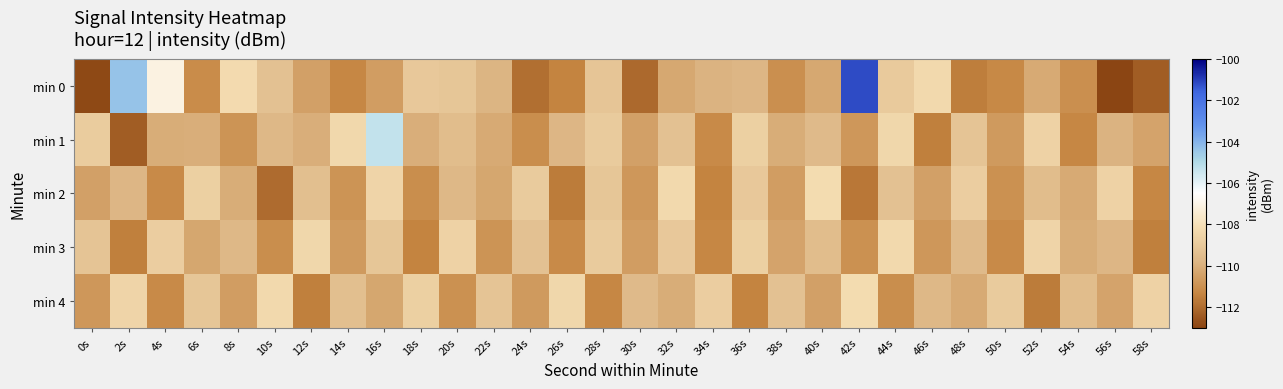

Reading left to right, extract all data points from this chart.

min 0: 0s=-112.9	2s=-104.4	4s=-107.1	6s=-111.1	8s=-108.3	10s=-109.3	12s=-110.5	14s=-111.3	16s=-110.6	18s=-109.0	20s=-109.1	22s=-109.8	24s=-111.9	26s=-111.4	28s=-109.1	30s=-112.0	32s=-110.2	34s=-109.9	36s=-109.8	38s=-111.1	40s=-110.2	42s=-101.2	44s=-109.0	46s=-108.3	48s=-111.5	50s=-111.2	52s=-110.2	54s=-111.1	56s=-113.0	58s=-112.4
min 1: 0s=-108.8	2s=-112.4	4s=-110.1	6s=-110.0	8s=-110.9	10s=-109.7	12s=-110.0	14s=-108.4	16s=-105.3	18s=-110.0	20s=-109.5	22s=-110.2	24s=-111.1	26s=-109.8	28s=-108.9	30s=-110.5	32s=-109.3	34s=-111.2	36s=-108.7	38s=-110.1	40s=-109.6	42s=-110.8	44s=-108.4	46s=-111.5	48s=-109.2	50s=-110.7	52s=-108.6	54s=-111.3	56s=-109.9	58s=-110.4
min 2: 0s=-110.5	2s=-109.8	4s=-111.2	6s=-108.7	8s=-110.1	10s=-112.0	12s=-109.4	14s=-110.9	16s=-108.5	18s=-111.1	20s=-109.7	22s=-110.3	24s=-108.9	26s=-111.6	28s=-109.1	30s=-110.8	32s=-108.3	34s=-111.4	36s=-109.0	38s=-110.6	40s=-108.2	42s=-111.7	44s=-109.3	46s=-110.5	48s=-108.8	50s=-111.0	52s=-109.5	54s=-110.2	56s=-108.6	58s=-111.3
min 3: 0s=-109.2	2s=-111.5	4s=-108.8	6s=-110.3	8s=-109.7	10s=-111.1	12s=-108.4	14s=-110.7	16s=-109.1	18s=-111.4	20s=-108.6	22s=-110.9	24s=-109.3	26s=-111.2	28s=-108.9	30s=-110.6	32s=-109.0	34s=-111.3	36s=-108.7	38s=-110.4	40s=-109.5	42s=-111.0	44s=-108.3	46s=-110.8	48s=-109.6	50s=-111.2	52s=-108.5	54s=-110.1	56s=-109.8	58s=-111.5
min 4: 0s=-110.8	2s=-108.5	4s=-111.2	6s=-109.1	8s=-110.6	10s=-108.3	12s=-111.5	14s=-109.4	16s=-110.3	18s=-108.7	20s=-111.0	22s=-109.2	24s=-110.7	26s=-108.4	28s=-111.3	30s=-109.6	32s=-110.1	34s=-108.8	36s=-111.4	38s=-109.3	40s=-110.5	42s=-108.2	44s=-111.1	46s=-109.7	48s=-110.2	50s=-108.9	52s=-111.6	54s=-109.5	56s=-110.4	58s=-108.6